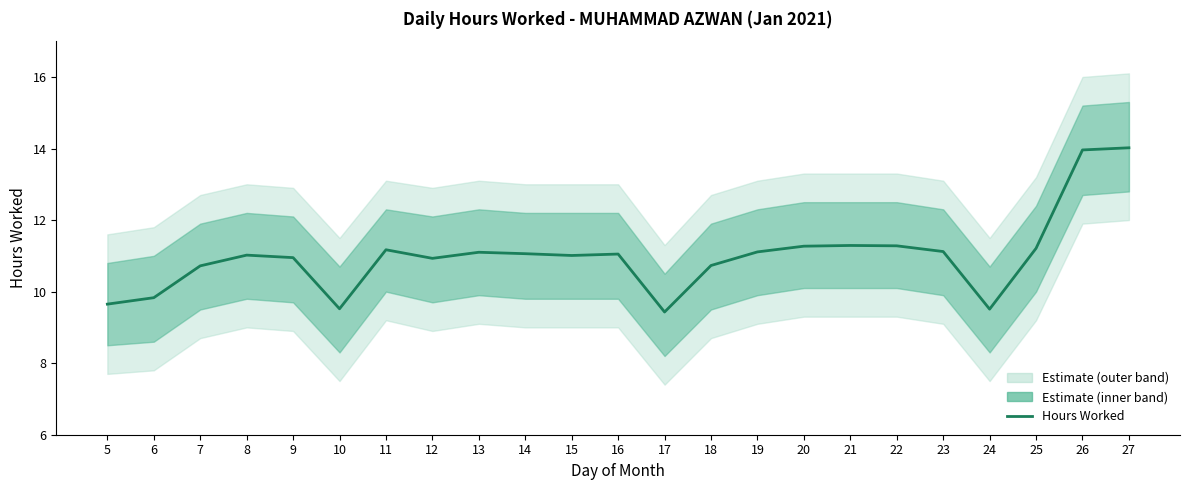

Where does the data first go above 11?

8